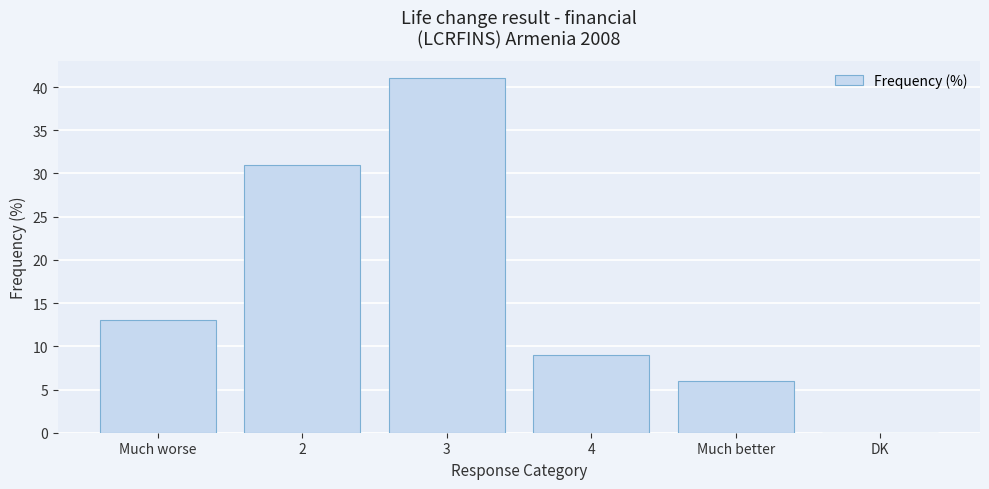

What is the difference between the values at Much worse and Much better?

7